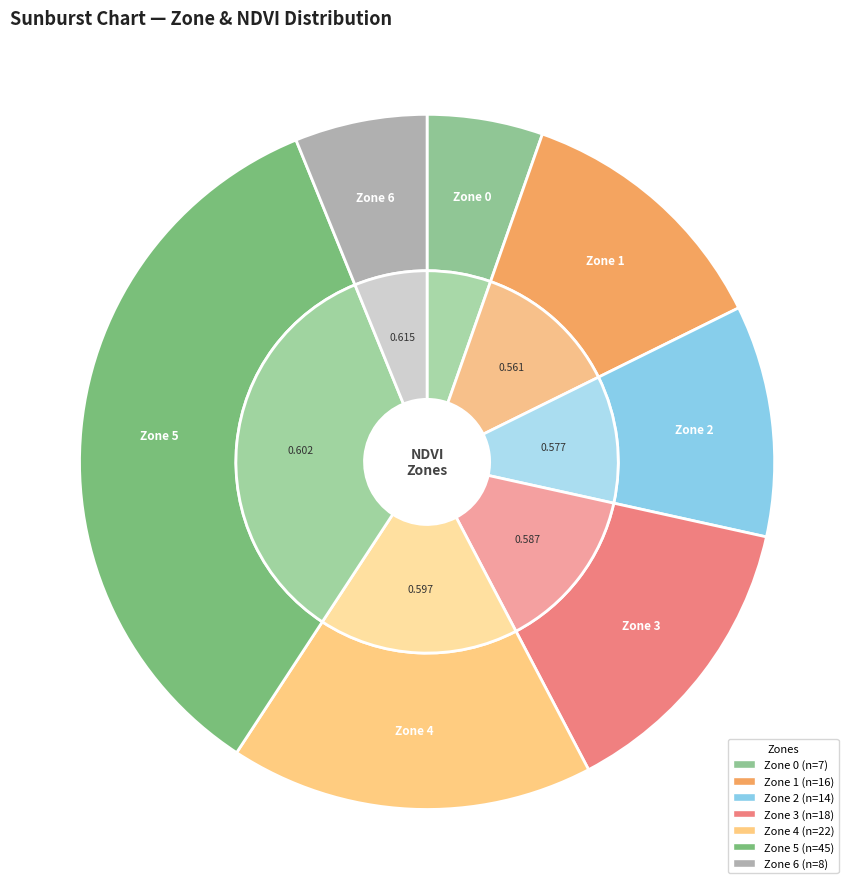

Is it true that 5 is 26% of the pie?

False